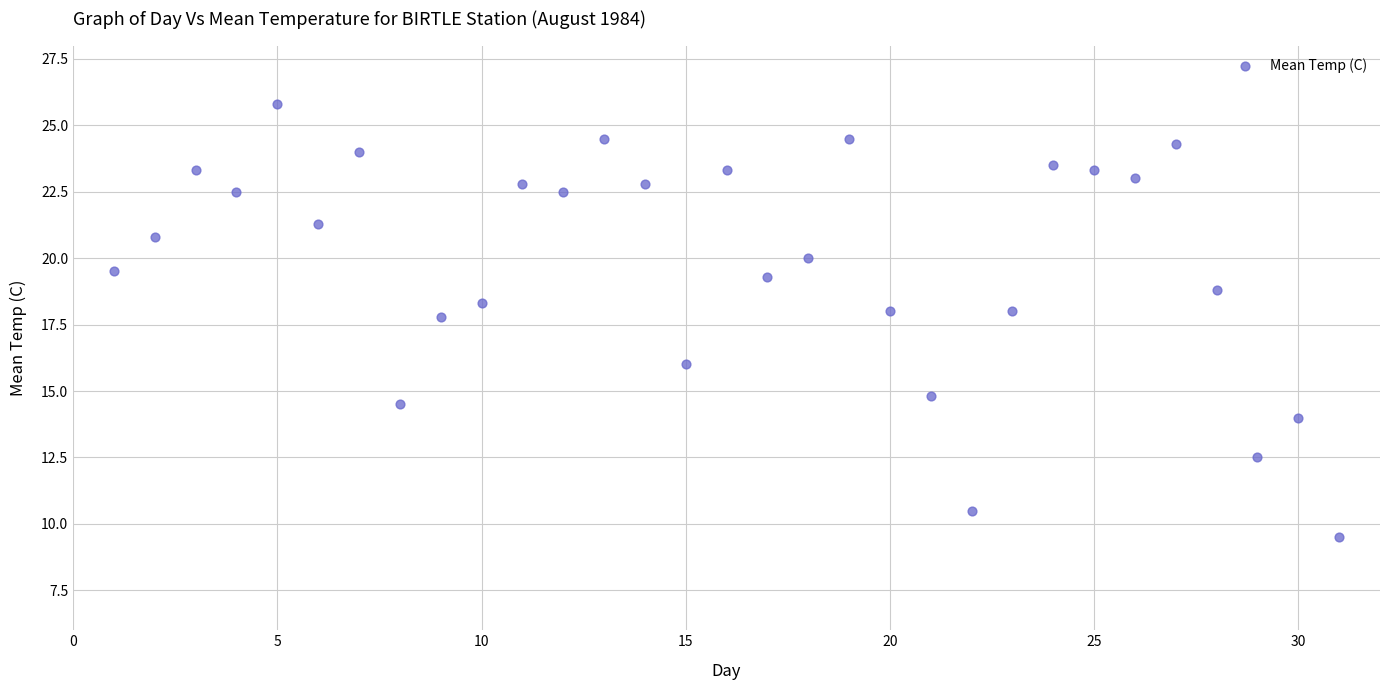

What is the range of X values (max minus min)?

30.0